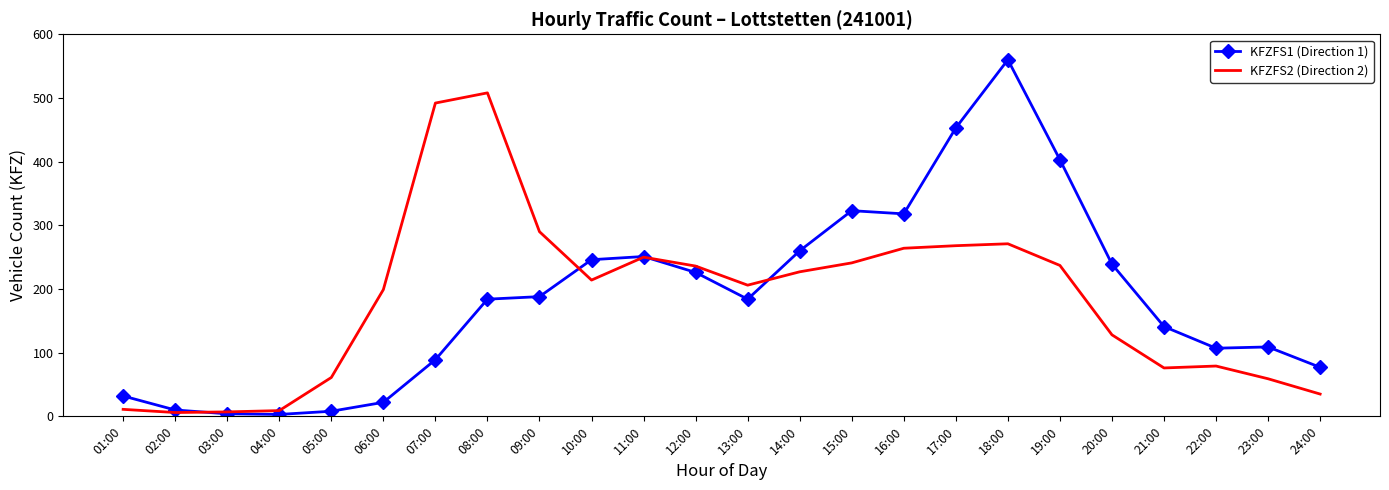

List the series in order of their peak value, lowest first.

KFZFS2 (Direction 2), KFZFS1 (Direction 1)